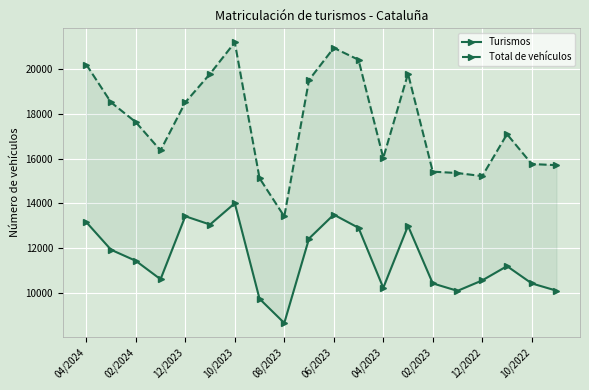

Where does the Total de vehículos series first go above 17637?

04/2024